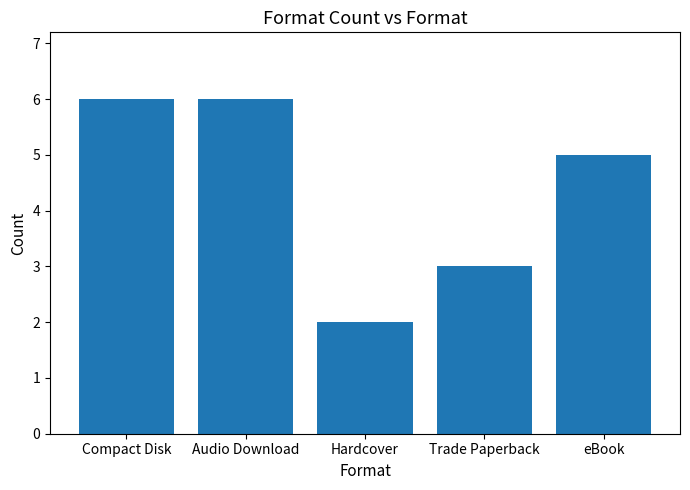

Are the bars horizontal?

No